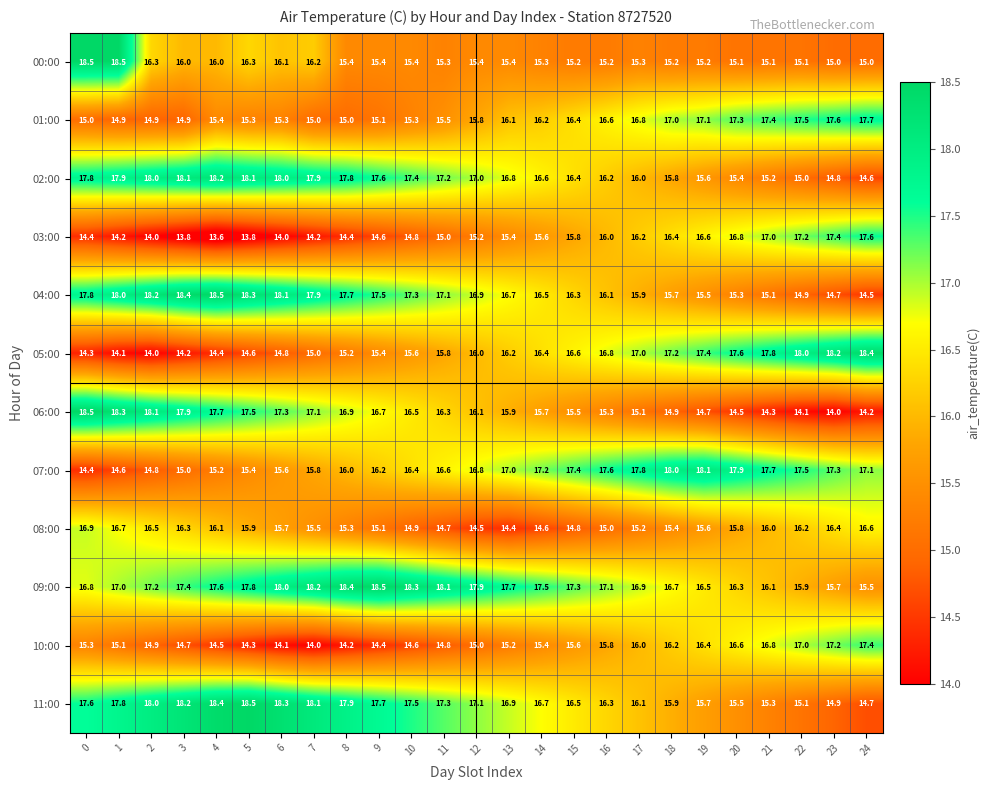

Which series has the widest spread of values?

06:00